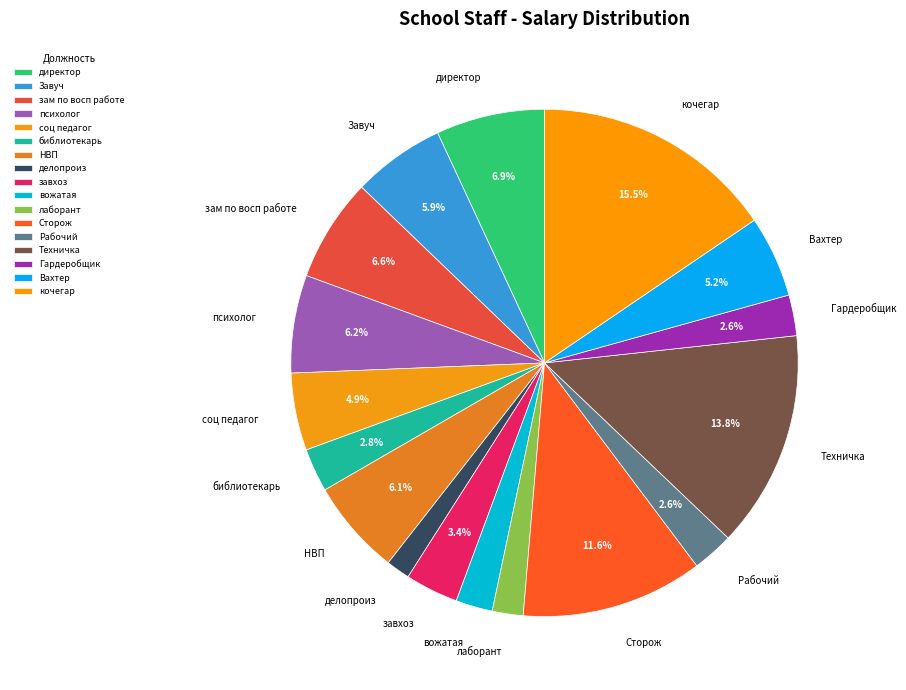

What percentage is the Сторож slice, to the nearest percent?

12%